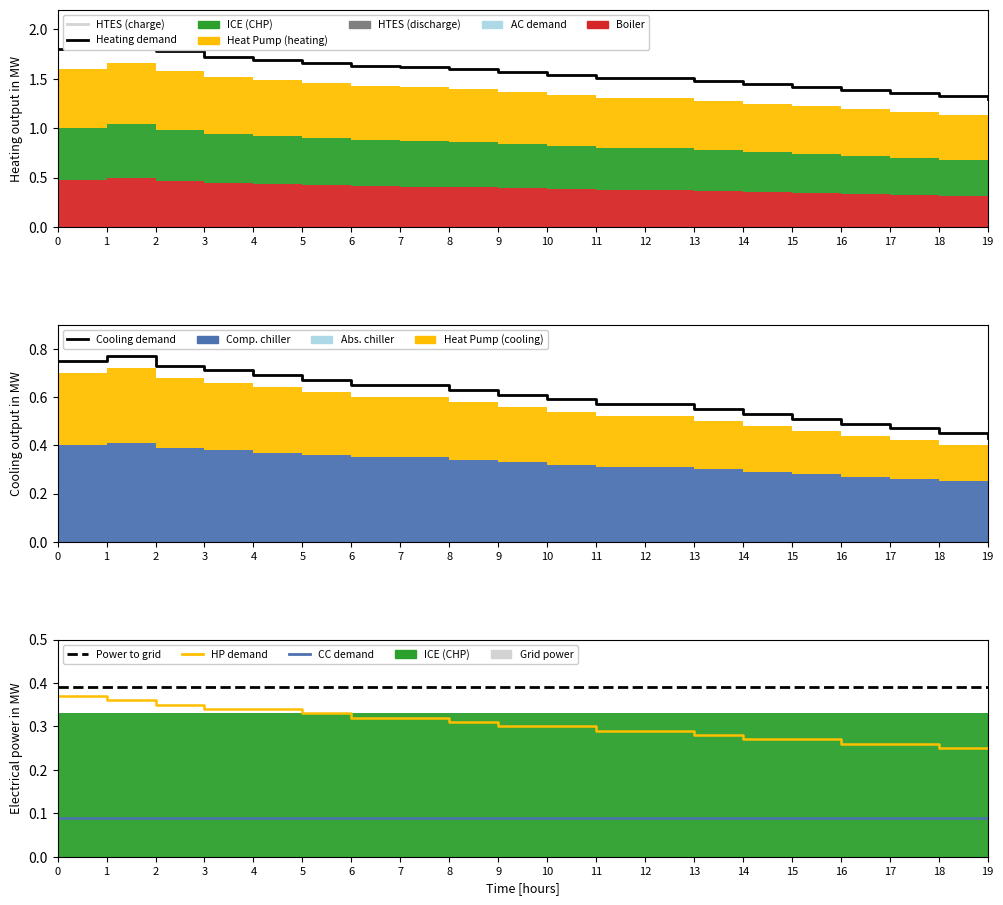

Reading left to right, transcribe all the data shown in this chart.

Heating demand: 1.8	1.9	1.8	1.7	1.7	1.7	1.6	1.6	1.6	1.6	1.5	1.5	1.5	1.5	1.4	1.4	1.4	1.4	1.3	1.3
Cooling demand: 0.8	0.8	0.7	0.7	0.7	0.7	0.7	0.7	0.6	0.6	0.6	0.6	0.6	0.6	0.5	0.5	0.5	0.5	0.5	0.4
HP demand: 0.4	0.4	0.3	0.3	0.3	0.3	0.3	0.3	0.3	0.3	0.3	0.3	0.3	0.3	0.3	0.3	0.3	0.3	0.2	0.2
CC demand: 0.1	0.1	0.1	0.1	0.1	0.1	0.1	0.1	0.1	0.1	0.1	0.1	0.1	0.1	0.1	0.1	0.1	0.1	0.1	0.1
Power to grid: 0.4	0.4	0.4	0.4	0.4	0.4	0.4	0.4	0.4	0.4	0.4	0.4	0.4	0.4	0.4	0.4	0.4	0.4	0.4	0.4